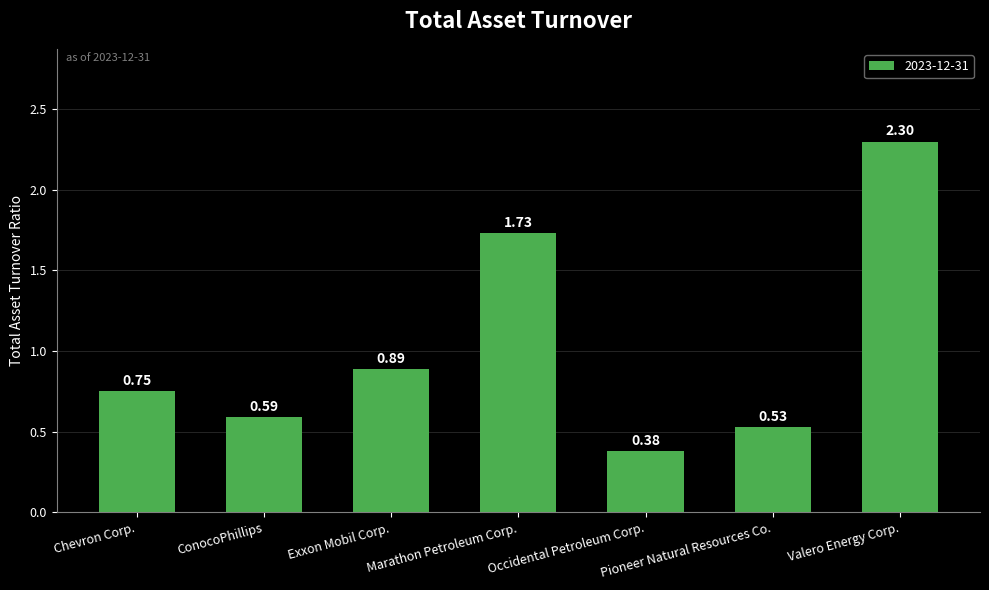

What is the change in value from Marathon Petroleum Corp. to Pioneer Natural Resources Co.?

-1.2